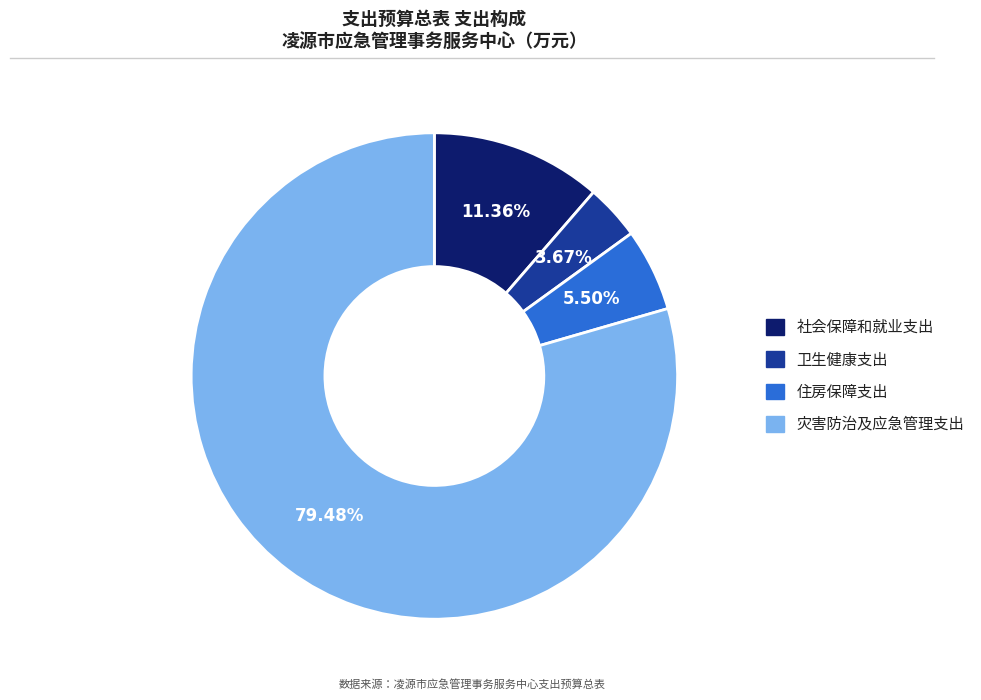

To the nearest percent, what is the average slice percentage?

25%